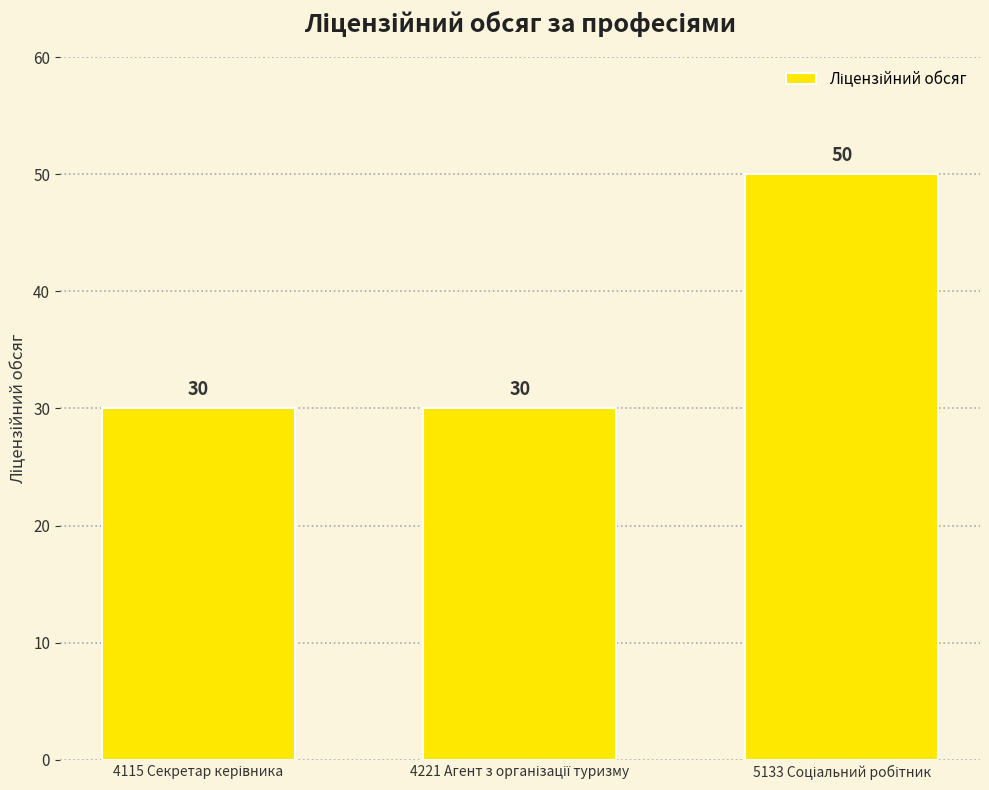

What is the value of the 2nd bar from the left?

30